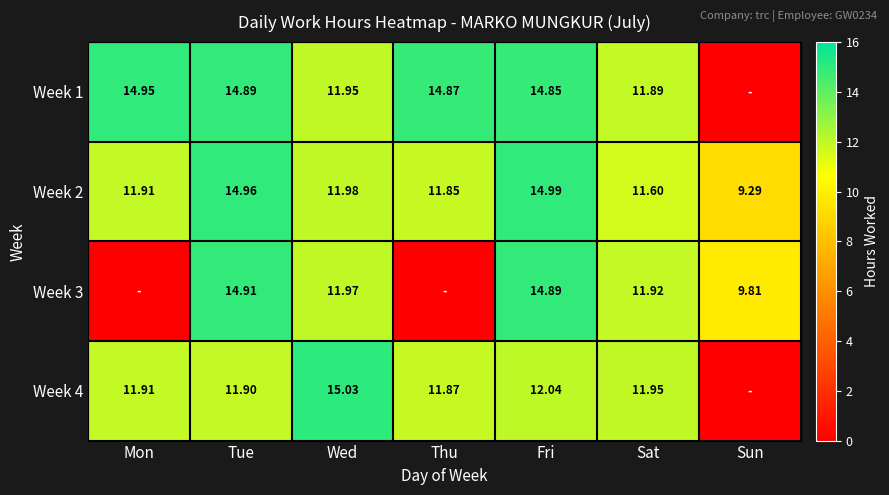

Rank the categories by Week 2 value from highest to lowest.

Fri, Tue, Wed, Mon, Thu, Sat, Sun